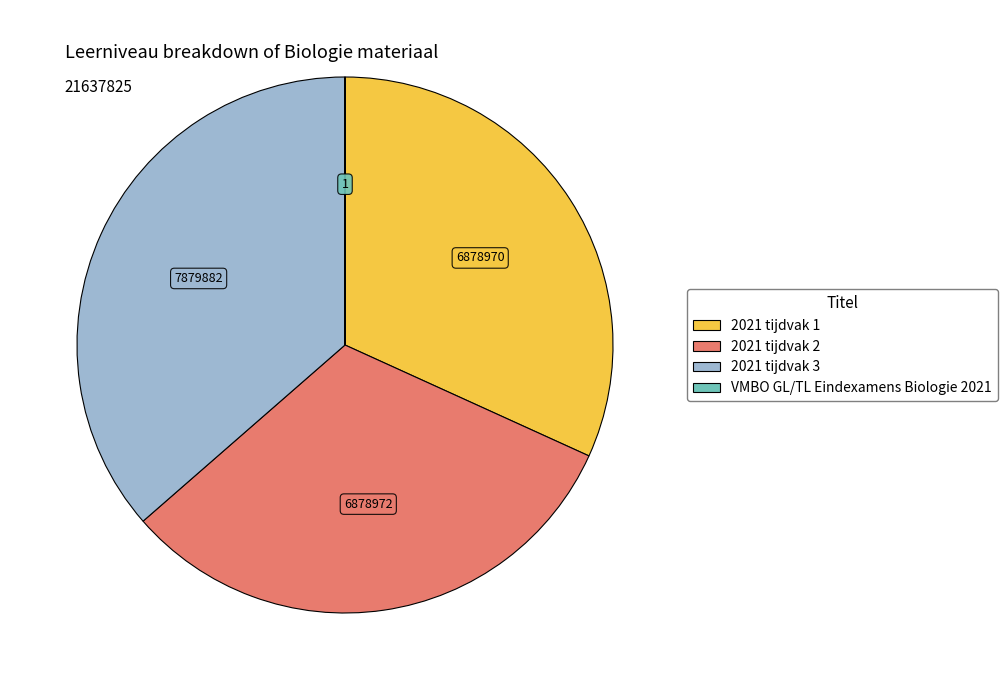

Between 2021 tijdvak 3 and 2021 tijdvak 1, which is larger?

2021 tijdvak 3